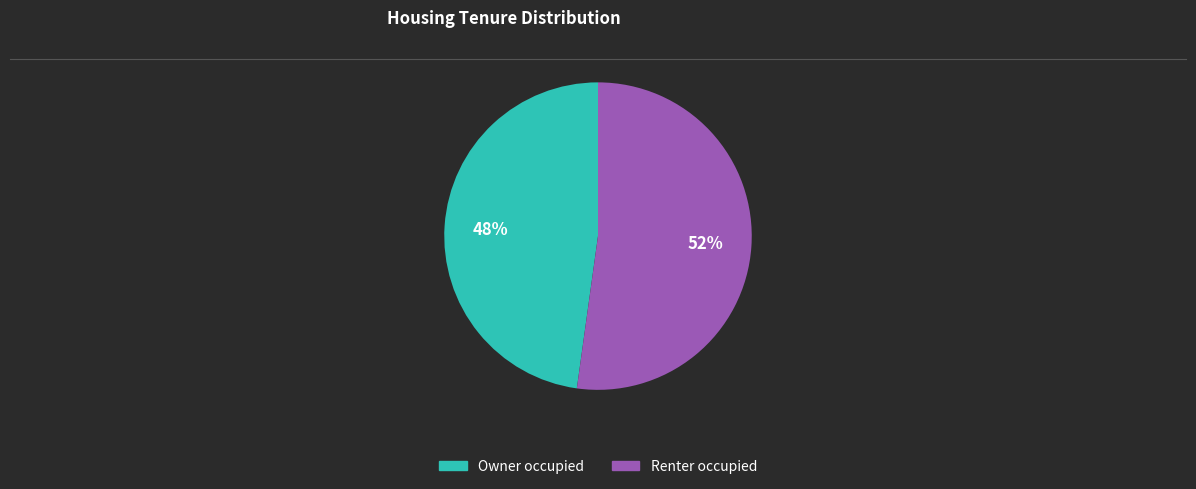

The Renter occupied slice represents 52% of the pie. True or false?

True